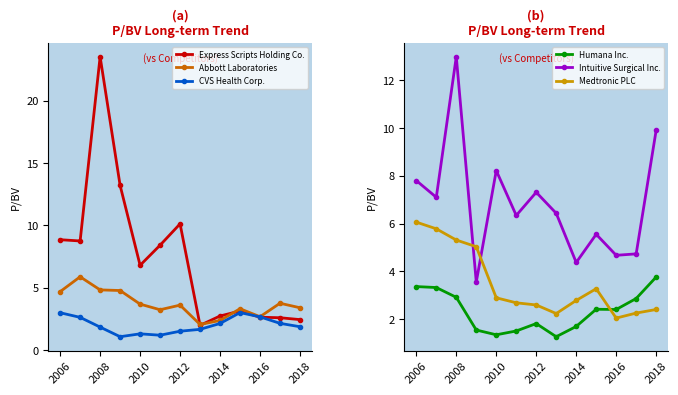

True or false: Medtronic PLC has a value of 1.3 at 2016.

False